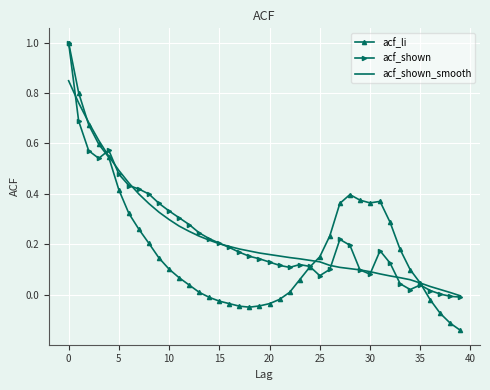

Which series has the largest range (max minus min)?

acf_li